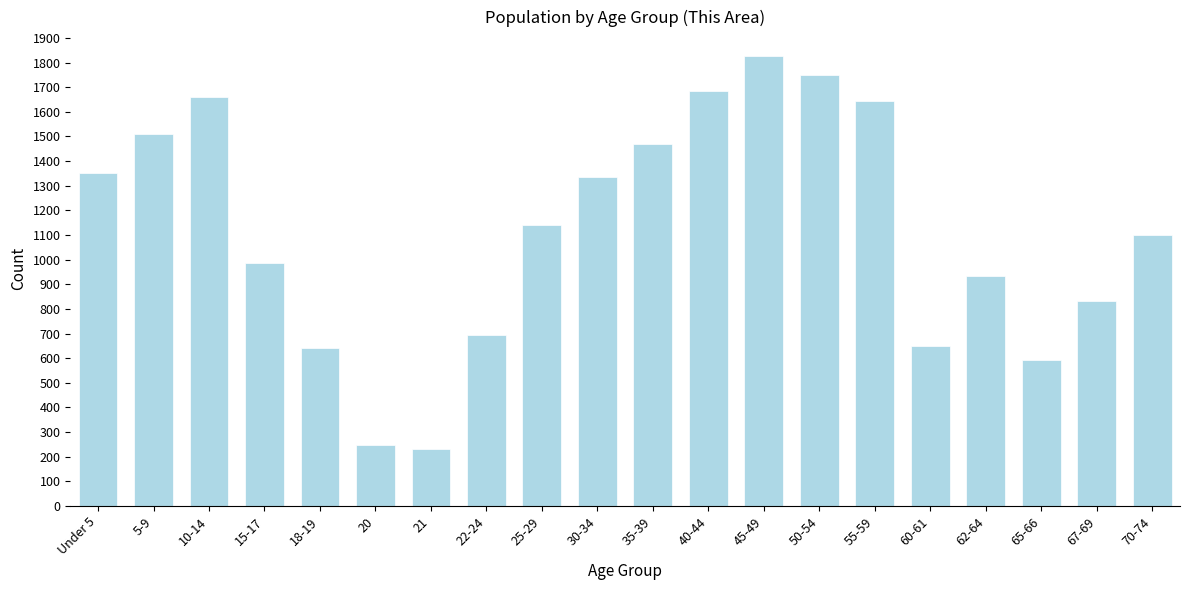

Reading right to left, transcribe all the data shown in this chart.

1101	832	594	934	650	1644	1750	1826	1685	1470	1337	1139	694	233	246	641	987	1660	1509	1350